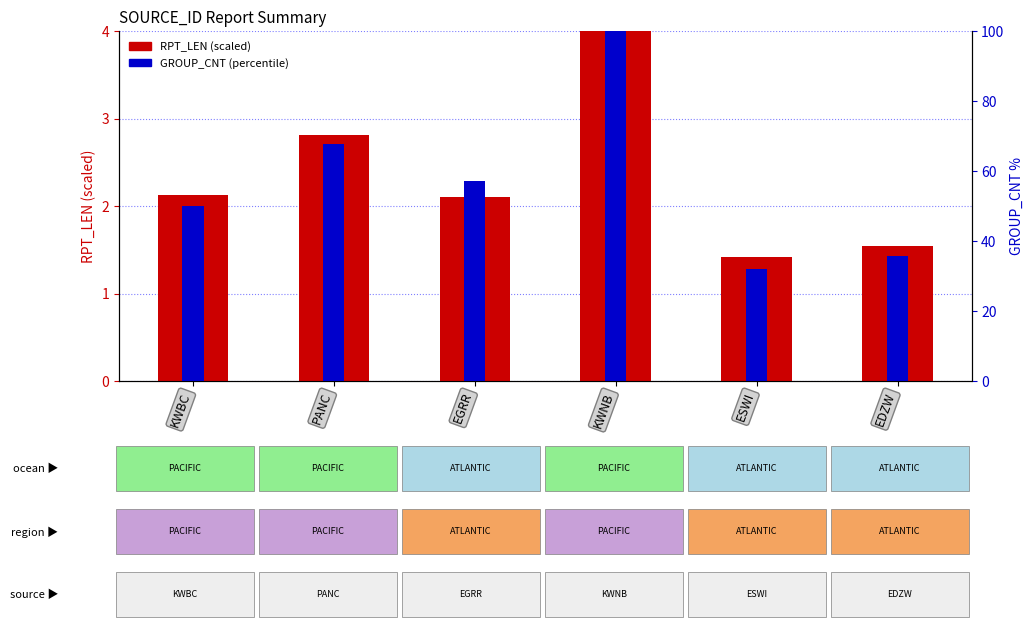

What is the difference between the maximum and minimum values in the RPT_LEN (scaled) series?

2.6